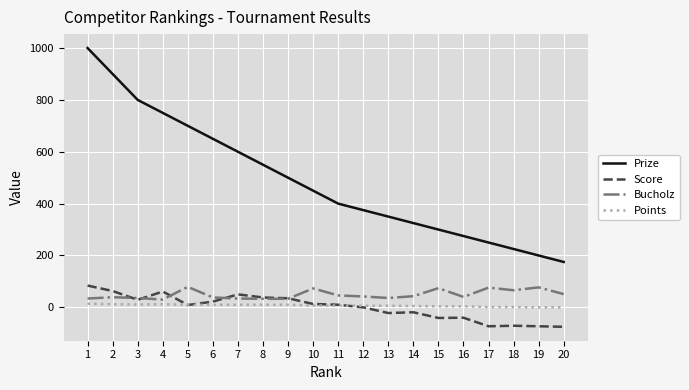

True or false: Points and Prize intersect in this chart.

False